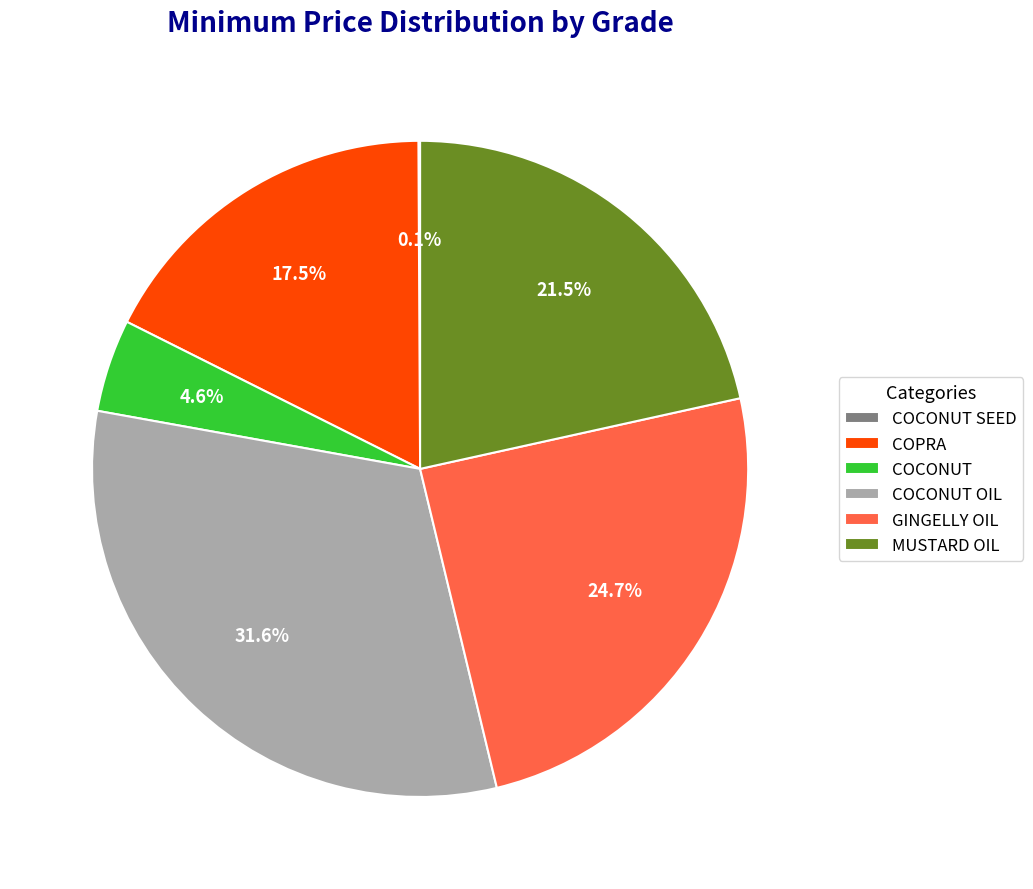

Which category has the biggest portion of the pie?

COCONUT OIL